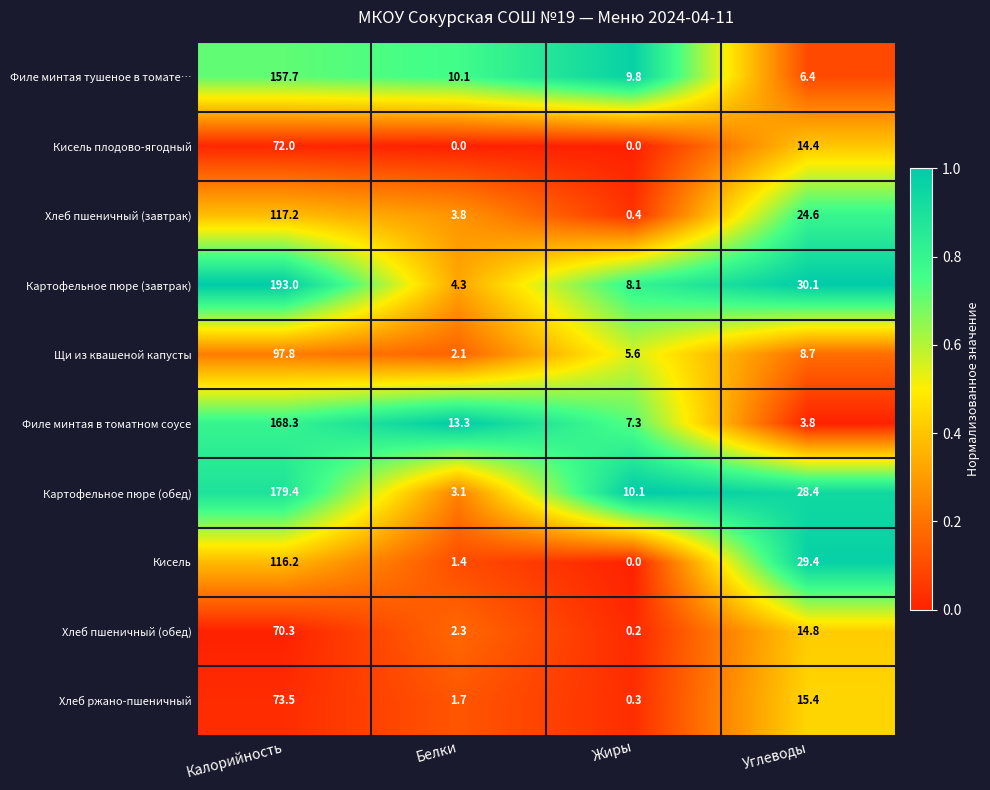

True or false: Филе минтая в томатном соусе has a value of 7.4 at Белки.

False